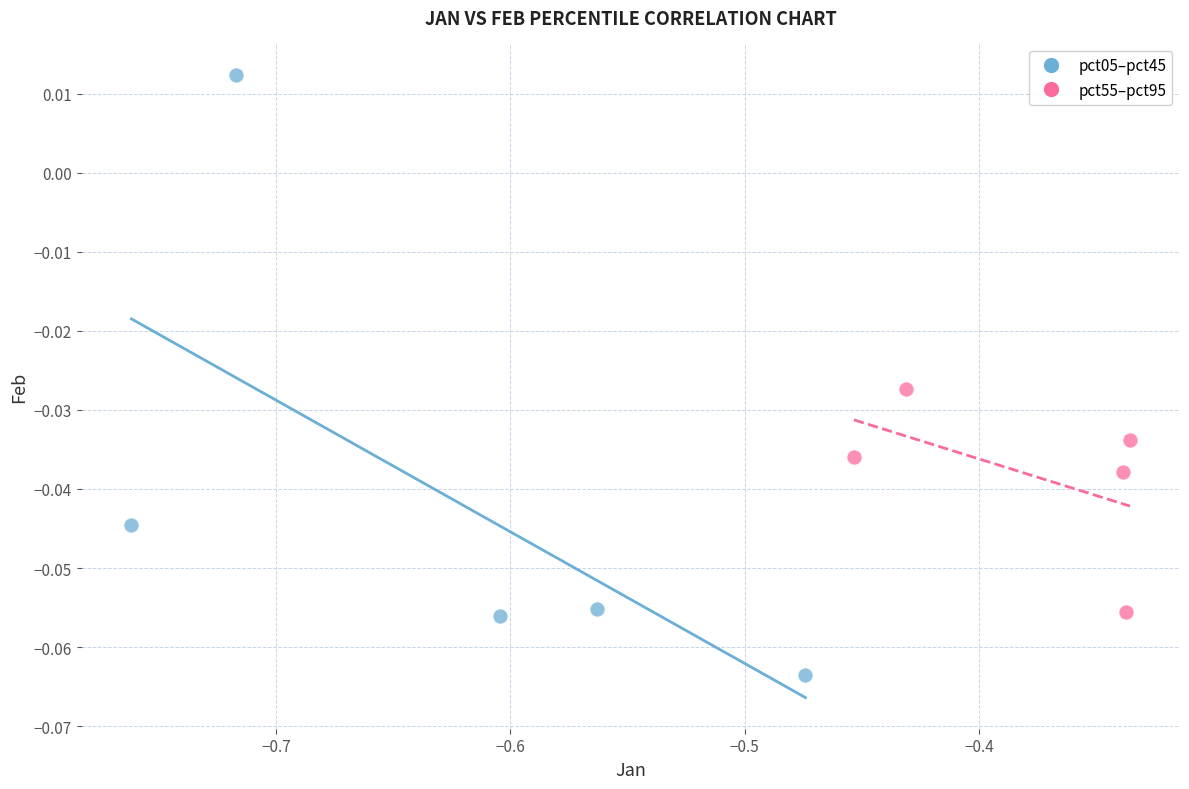

Which series contains the lowest Y value?

pct05–pct45